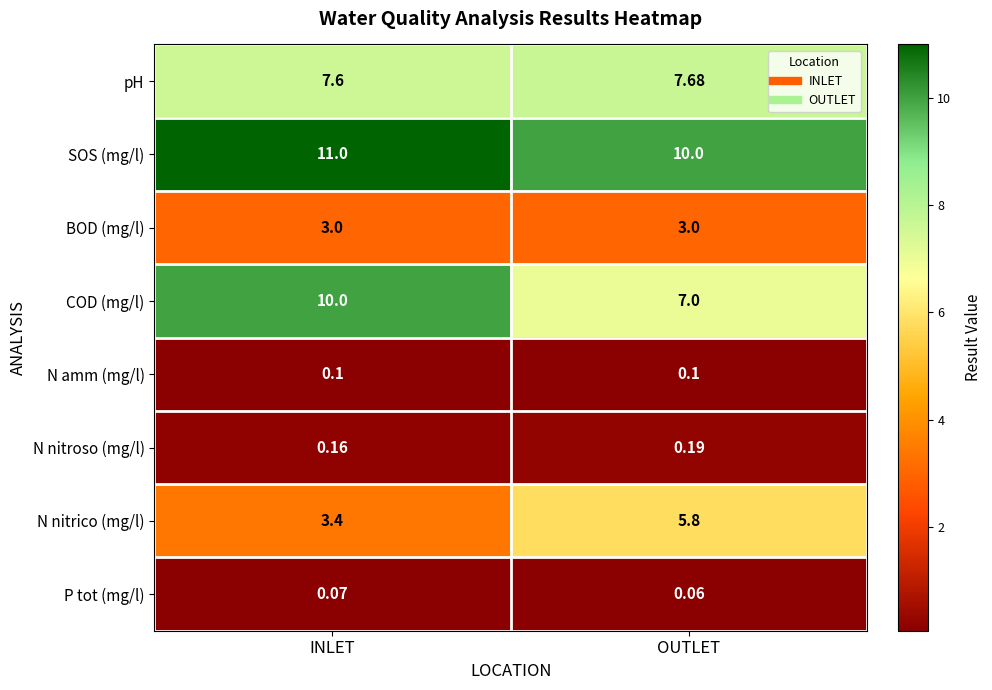

At which label is pH closest to 7?

INLET